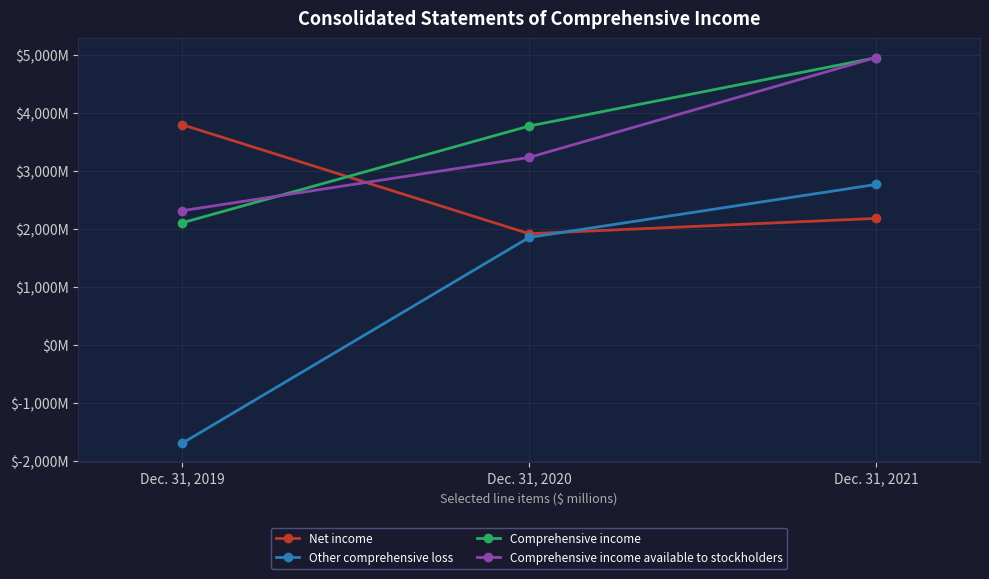

Does the chart have visible grid lines?

Yes